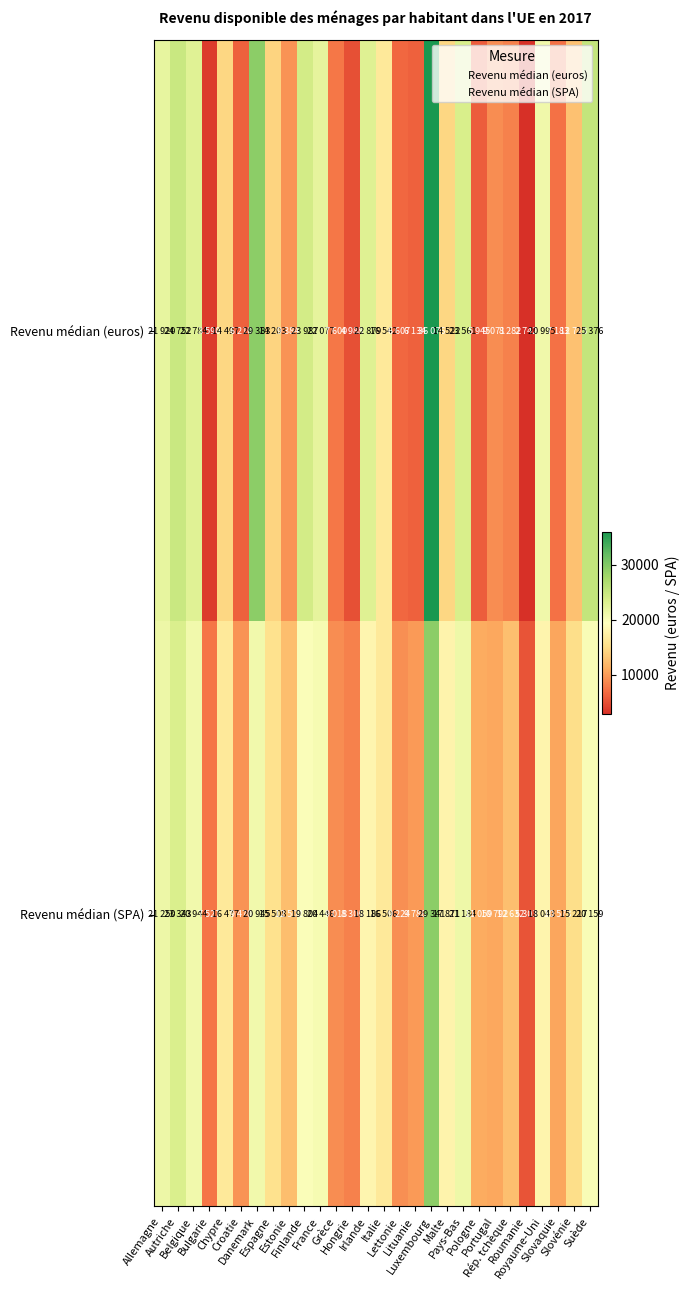

At which category is the sum across all series the highest?

Luxembourg